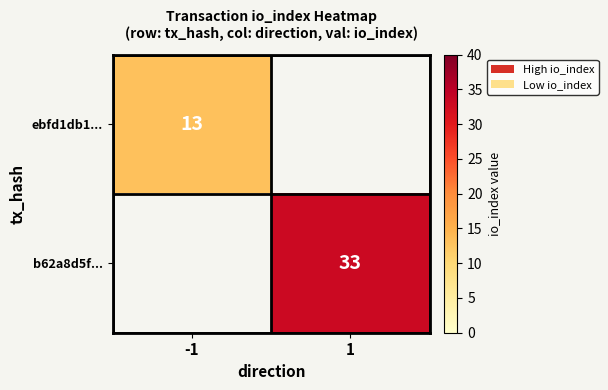

Is it true that b62a8d5f... equals 12 at 1?

False